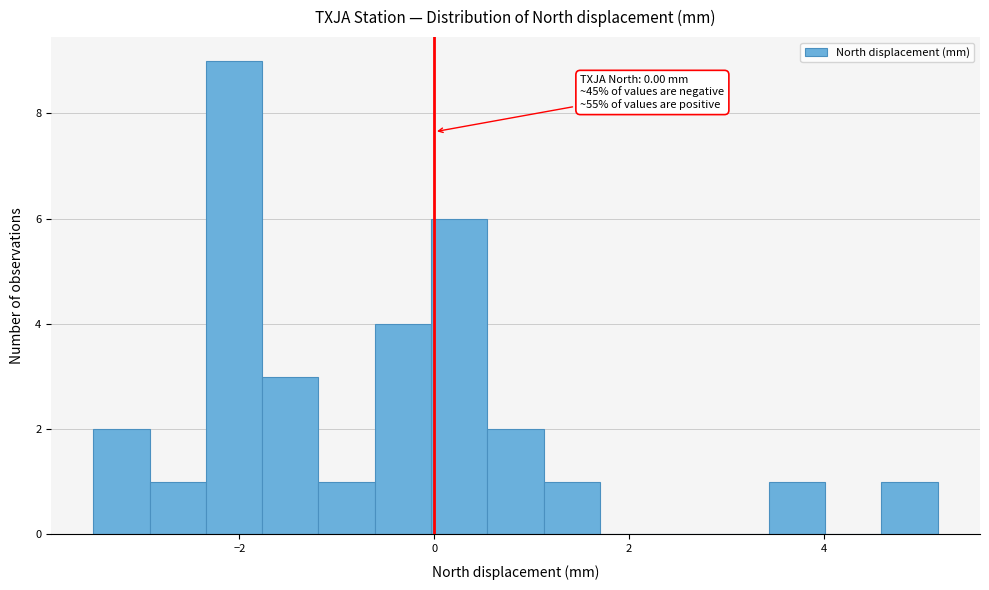

Around what value on the x-axis is the tallest bar? Give the approximate position of its centre, as read against the axis.

-2.0